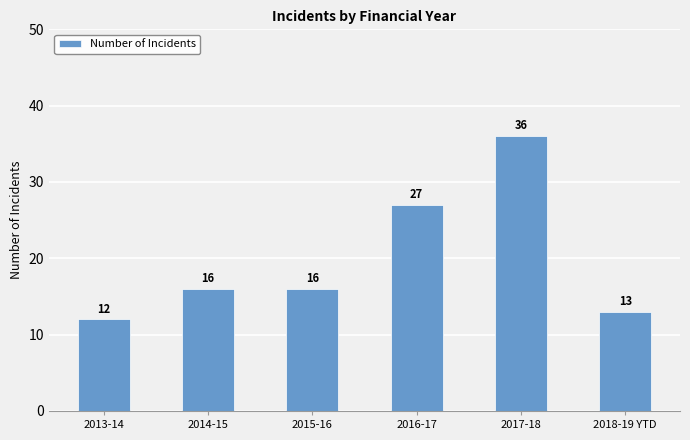

What is the difference between the maximum and second lowest values?

23